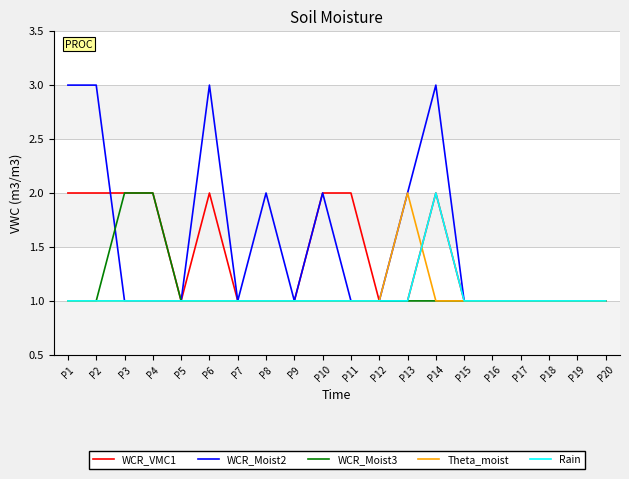

The value of Theta_moist at P16 is 2. True or false?

False